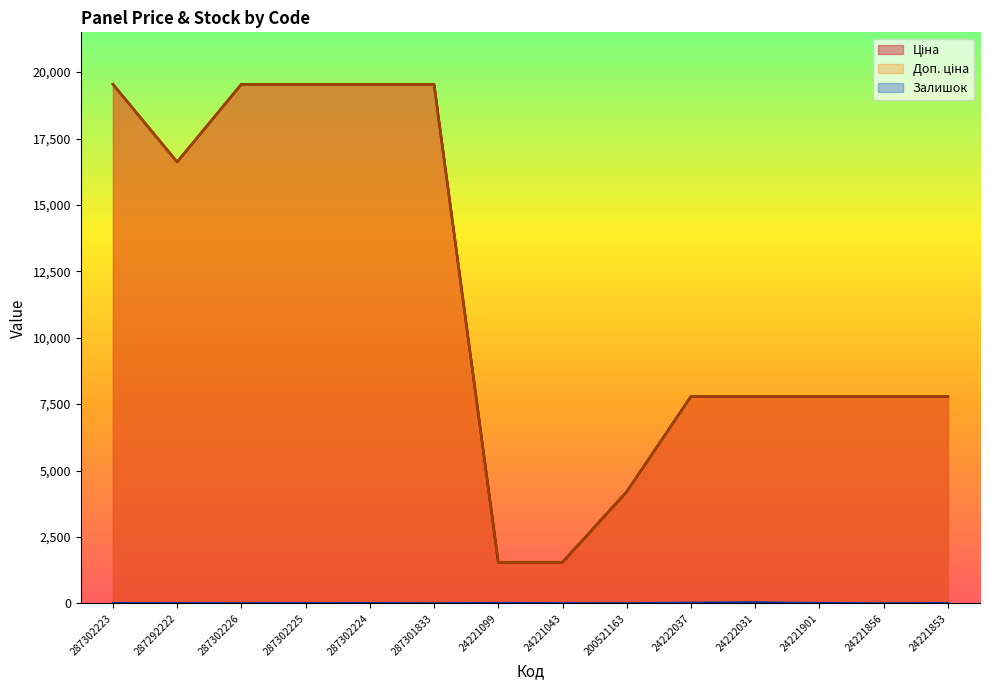

What is the label of the 6th point from the left?

287301833